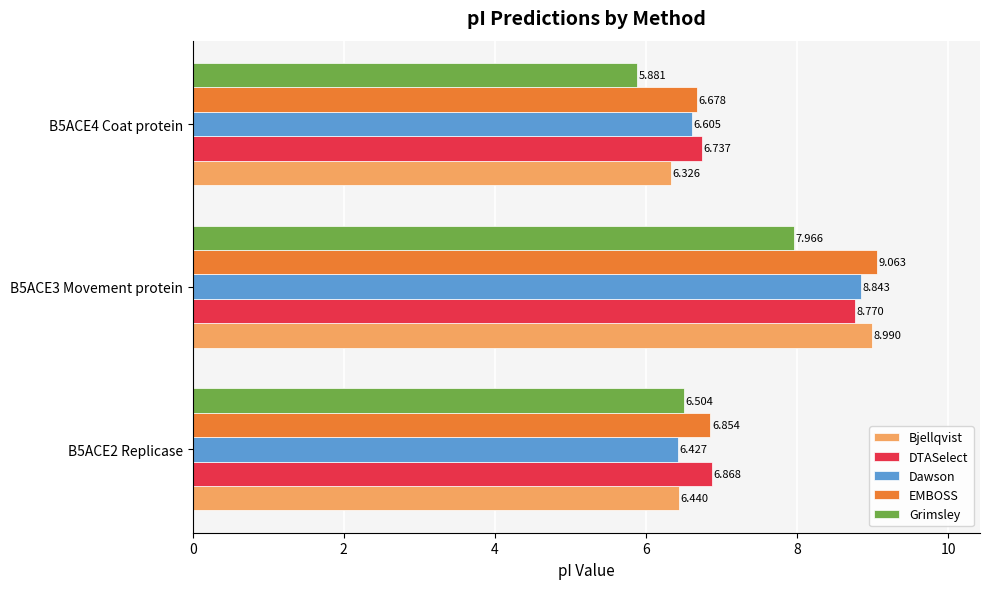

Is the value of DTASelect at B5ACE2 Replicase greater than the value of Dawson at B5ACE3 Movement protein?

No